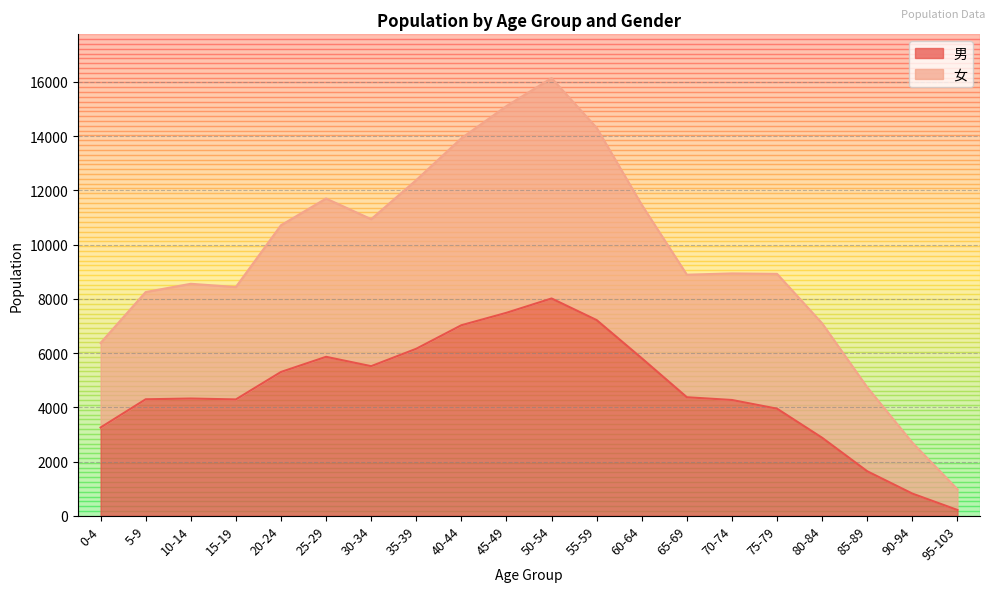

How many lines are shown in the chart?

2